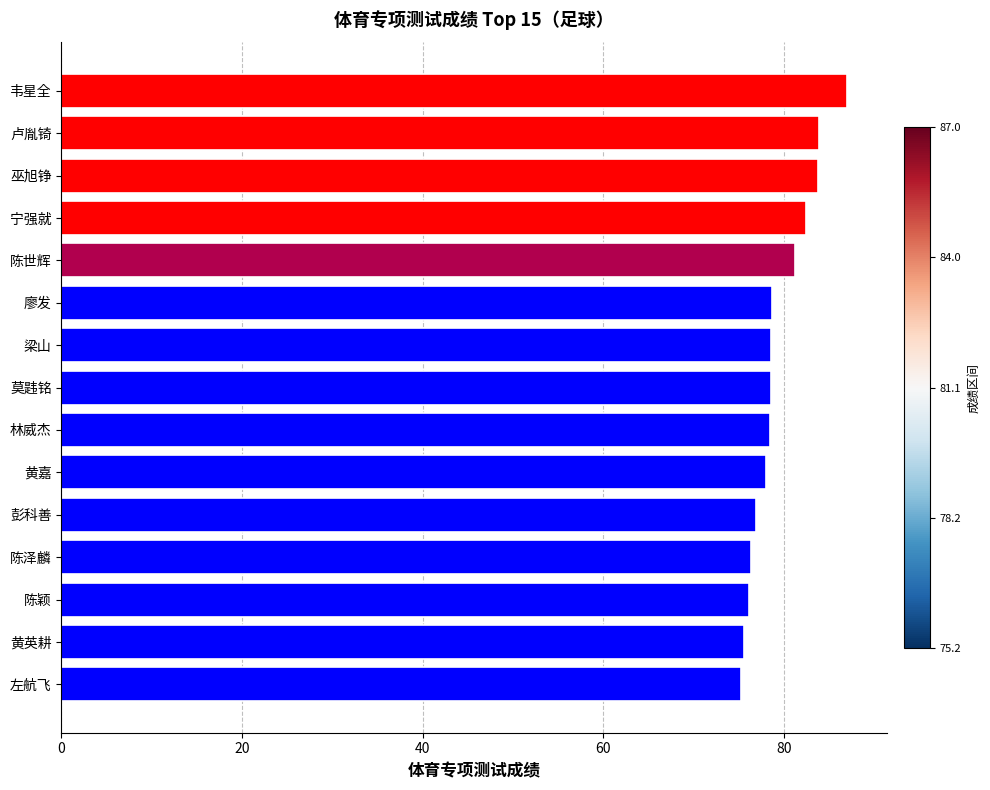

Is it true that the value at 陈世辉 is 81.2?

True